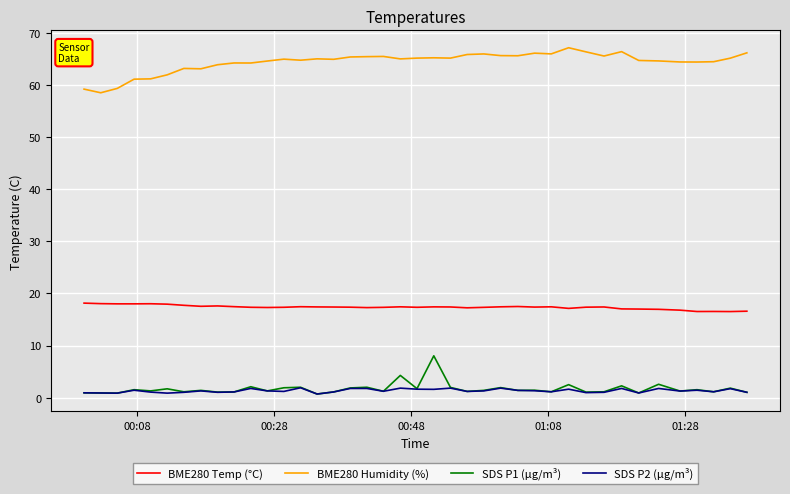

What are all the series names shown in the legend?

BME280 Temp (°C), BME280 Humidity (%), SDS P1 (µg/m³), SDS P2 (µg/m³)